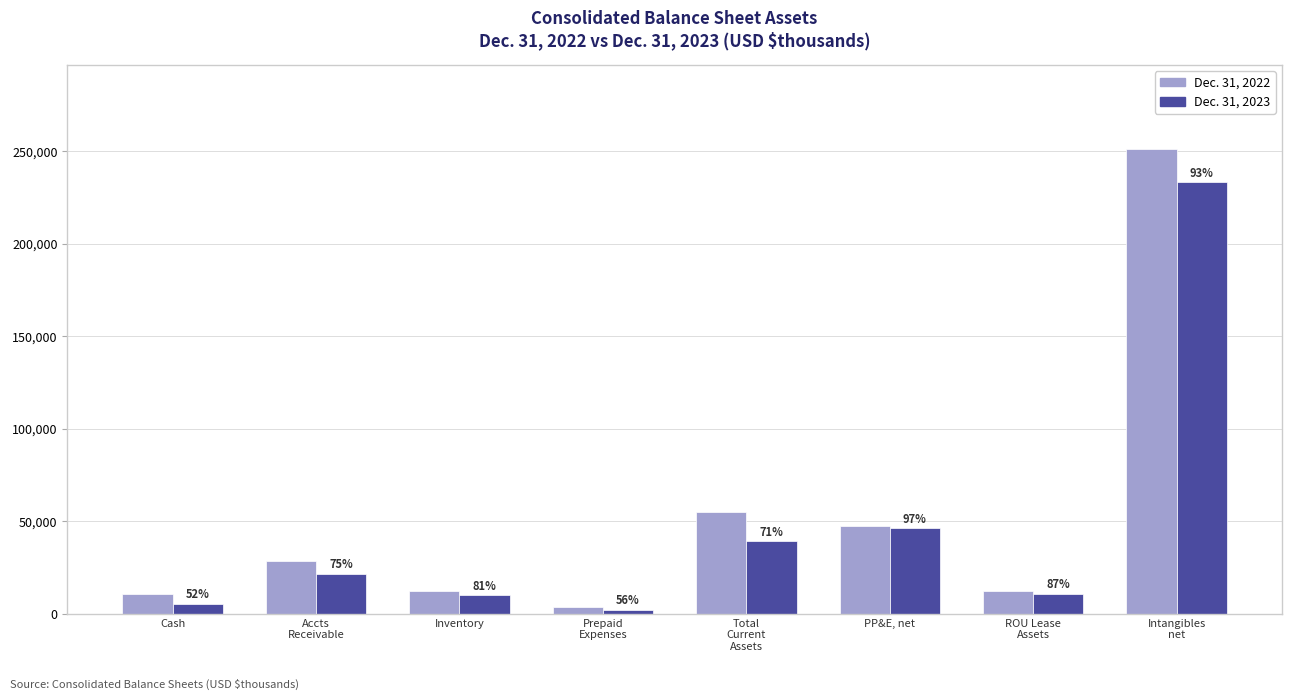

What is the minimum value shown in the chart?

2025